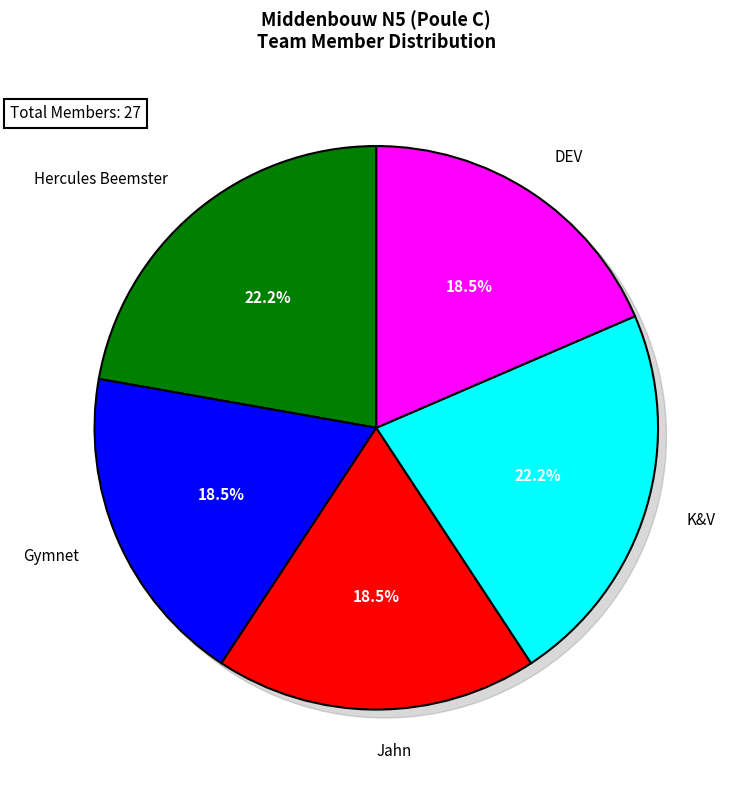

What percentage is the Jahn slice, to the nearest percent?

19%